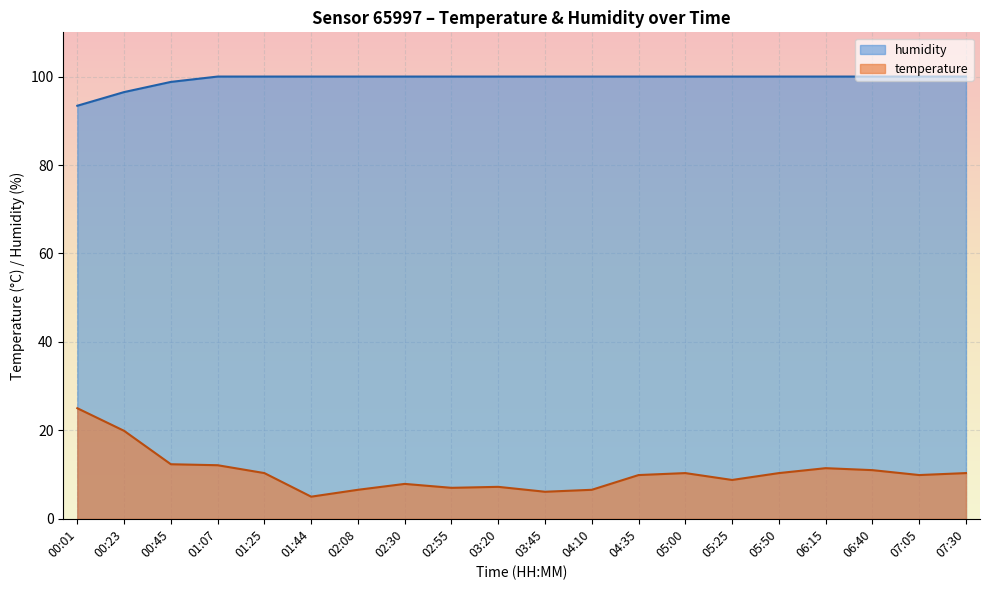

Is it true that humidity equals 100.0 at 01:07?

True